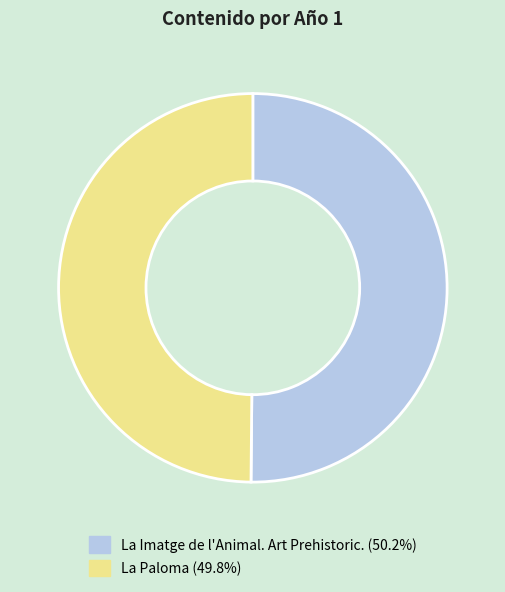

How many slices are in this pie chart?

2